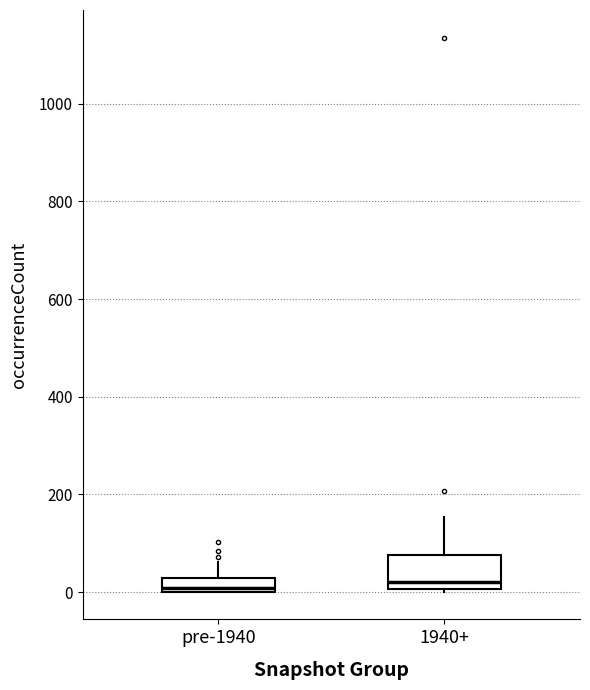

Which box is the tallest, from its lower edge to its upper edge?

1940+